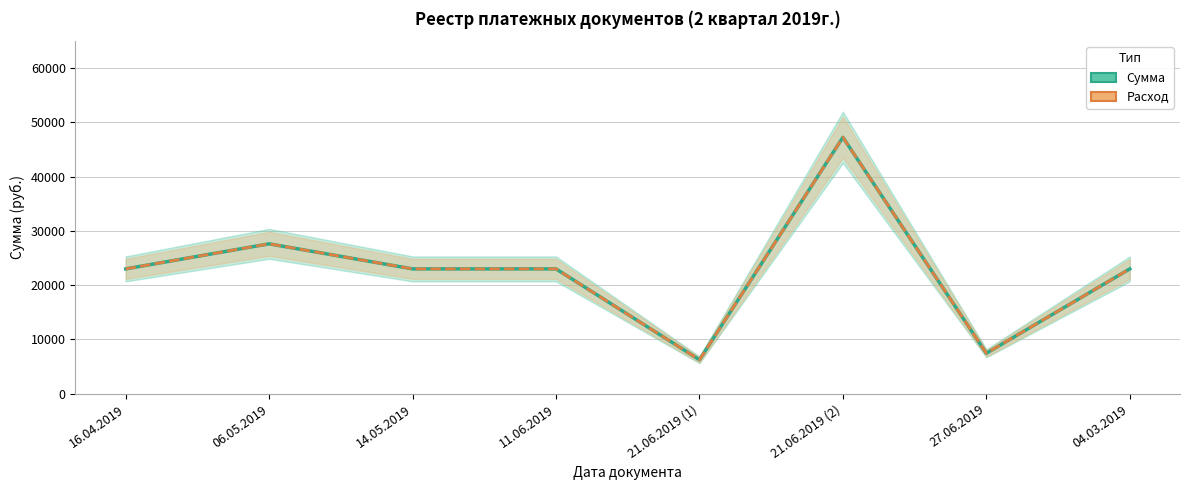

What position from the right is 21.06.2019 (1)?

4